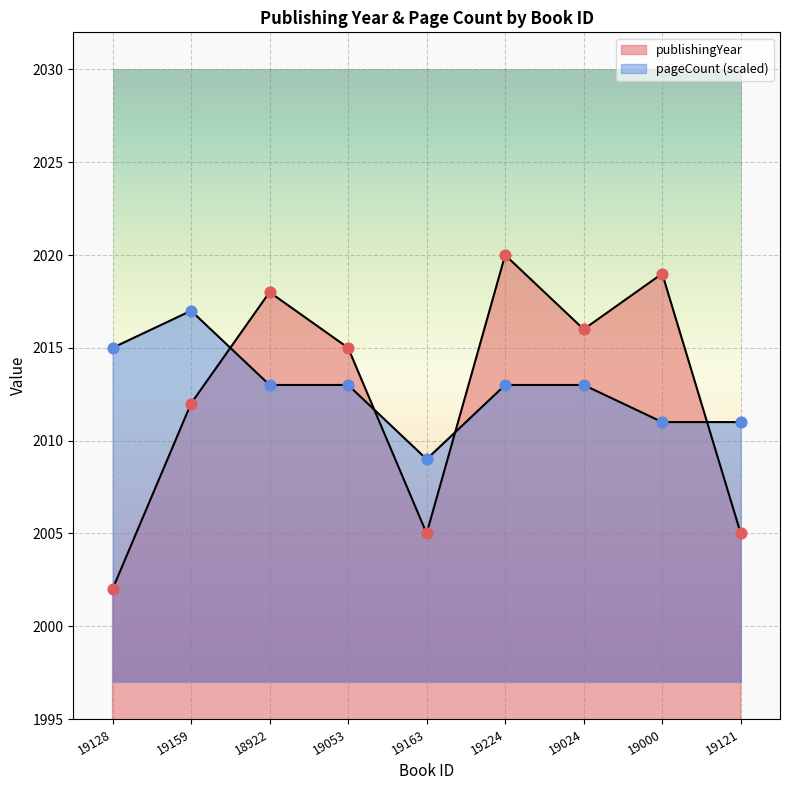

Which series reaches the minimum Y coordinate?

publishingYear